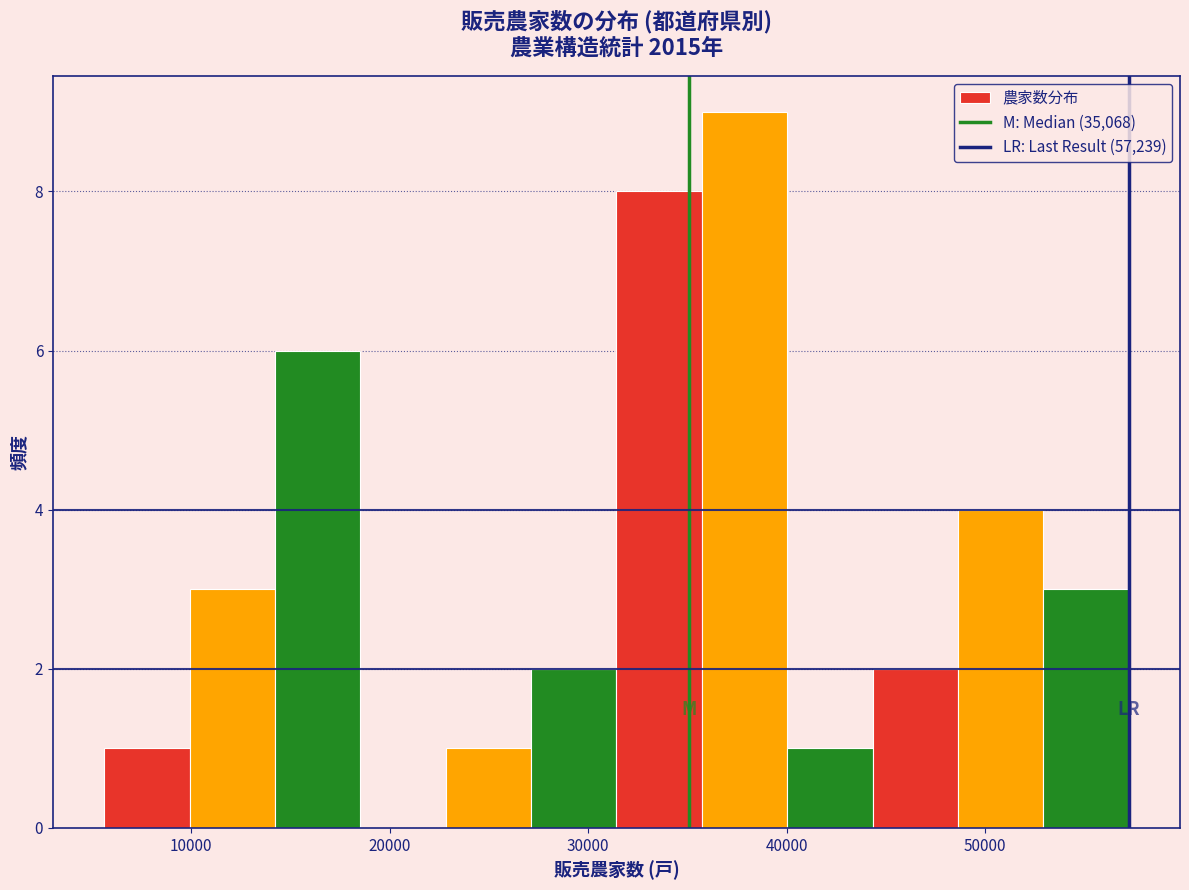

Over which range of the x-axis is the bar tallest?

36000 to 40000